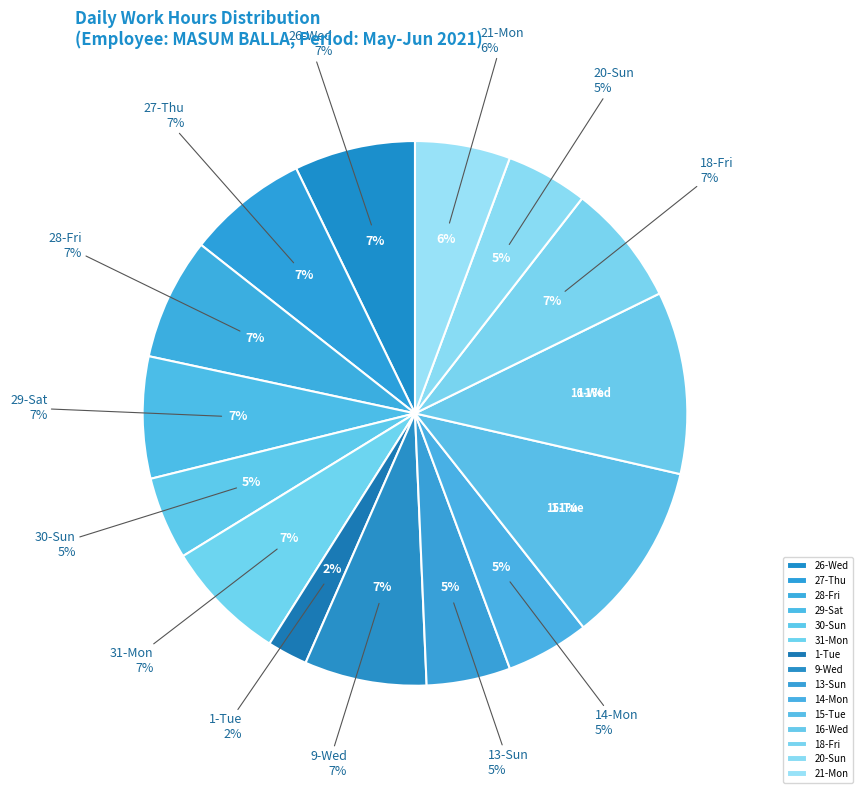

Is there a majority slice in this chart?

No